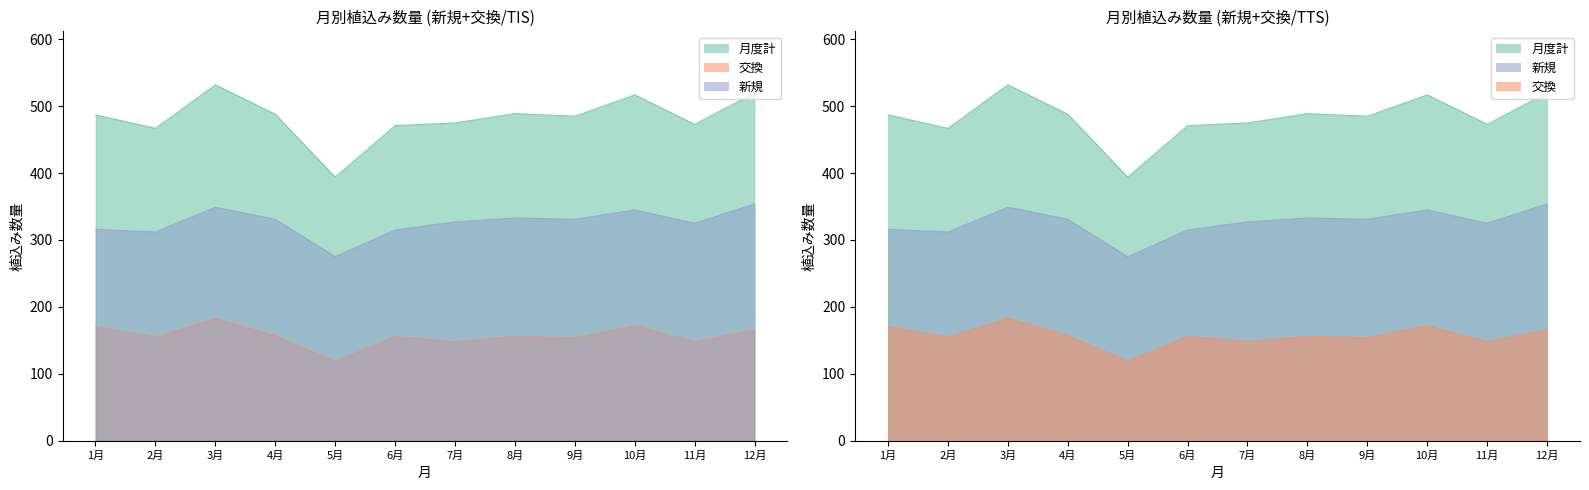

True or false: 交換 and 月度計 intersect in this chart.

False